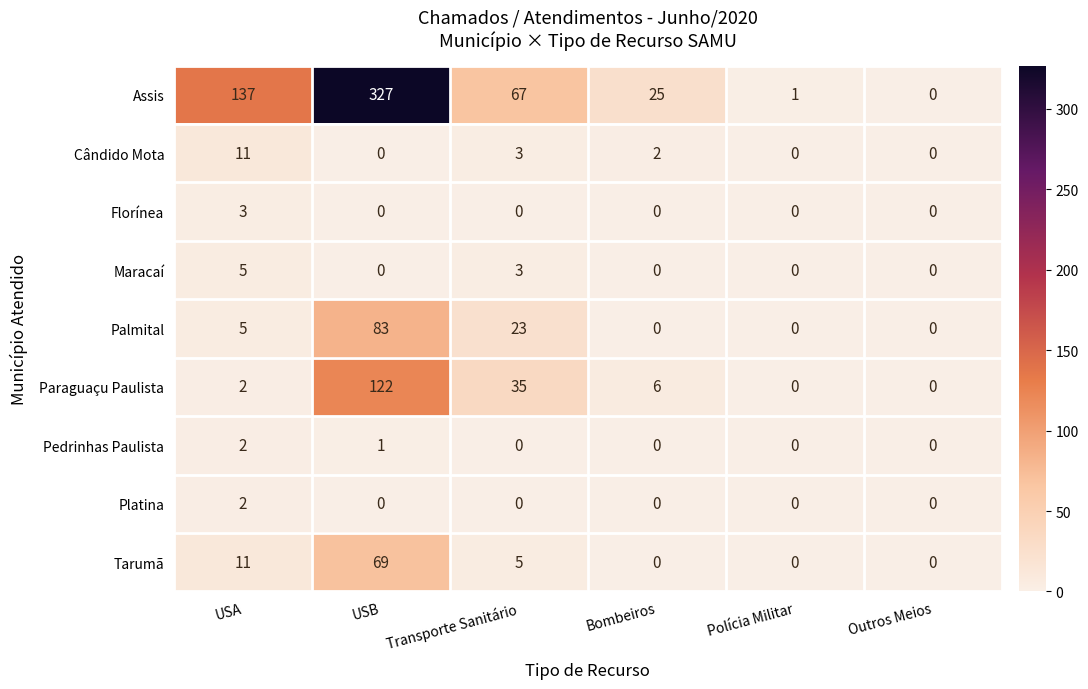

The value of Paraguaçu Paulista at Bombeiros is 6. True or false?

True